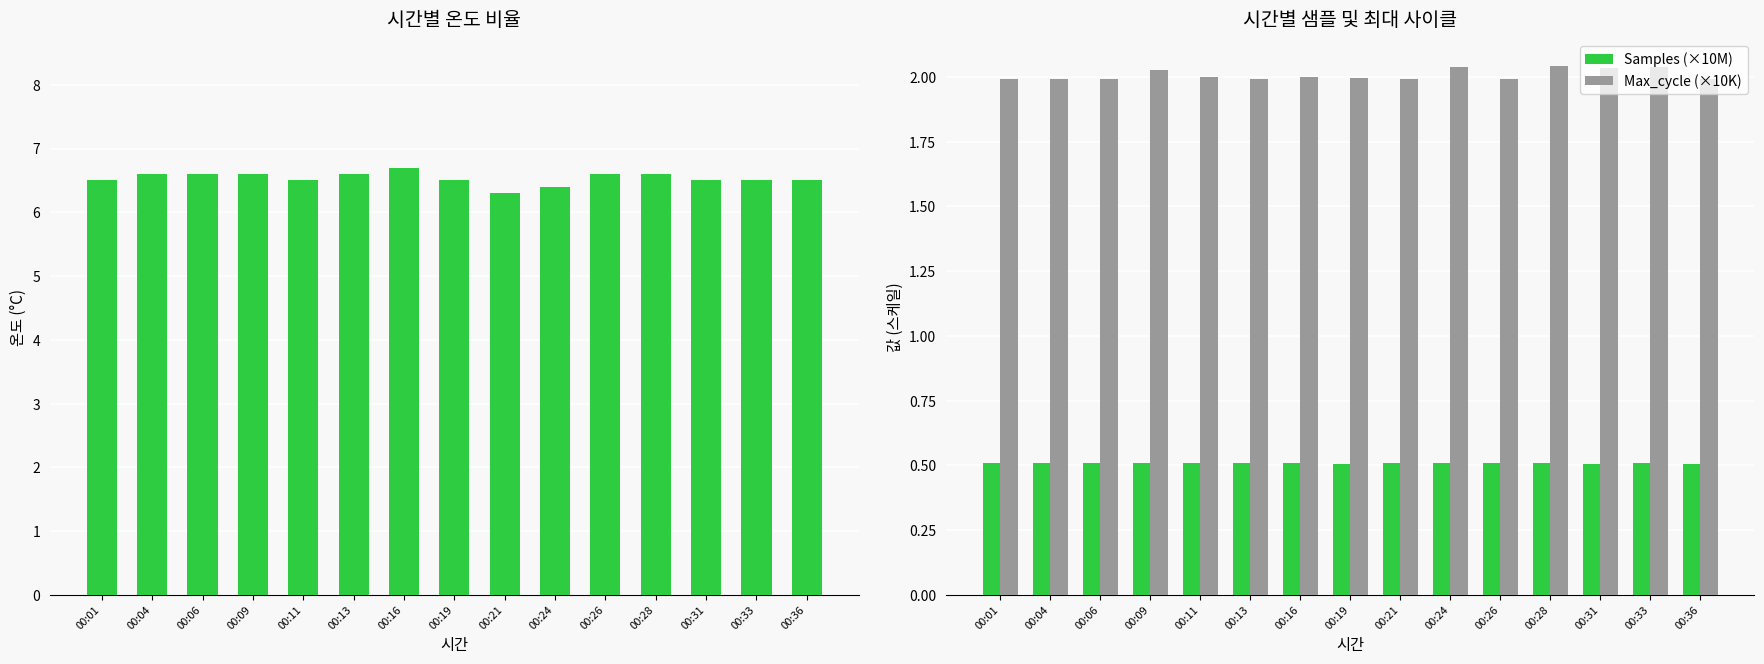

Reading left to right, list all the values displayed in this chart.

온도 (°C): 00:01=6.5	00:04=6.6	00:06=6.6	00:09=6.6	00:11=6.5	00:13=6.6	00:16=6.7	00:19=6.5	00:21=6.3	00:24=6.4	00:26=6.6	00:28=6.6	00:31=6.5	00:33=6.5	00:36=6.5
Samples (×10M): 00:01=0.5	00:04=0.5	00:06=0.5	00:09=0.5	00:11=0.5	00:13=0.5	00:16=0.5	00:19=0.5	00:21=0.5	00:24=0.5	00:26=0.5	00:28=0.5	00:31=0.5	00:33=0.5	00:36=0.5
Max_cycle (×10K): 00:01=2.0	00:04=2.0	00:06=2.0	00:09=2.0	00:11=2.0	00:13=2.0	00:16=2.0	00:19=2.0	00:21=2.0	00:24=2.0	00:26=2.0	00:28=2.0	00:31=2.0	00:33=2.0	00:36=2.0